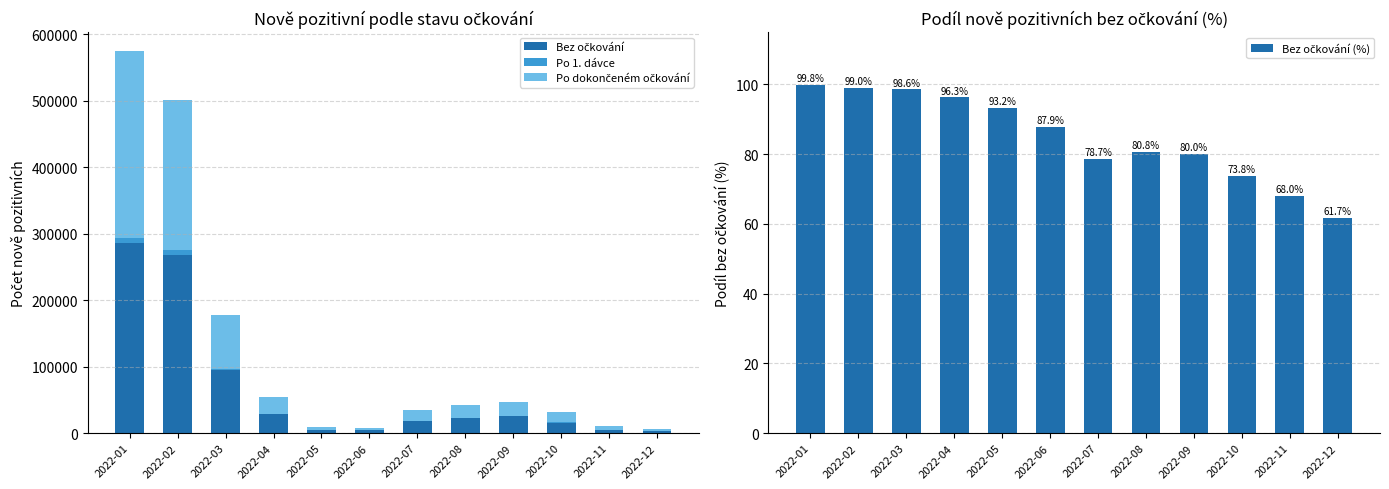

Is it true that Bez očkování (%) equals 98.6 at 2022-03?

True